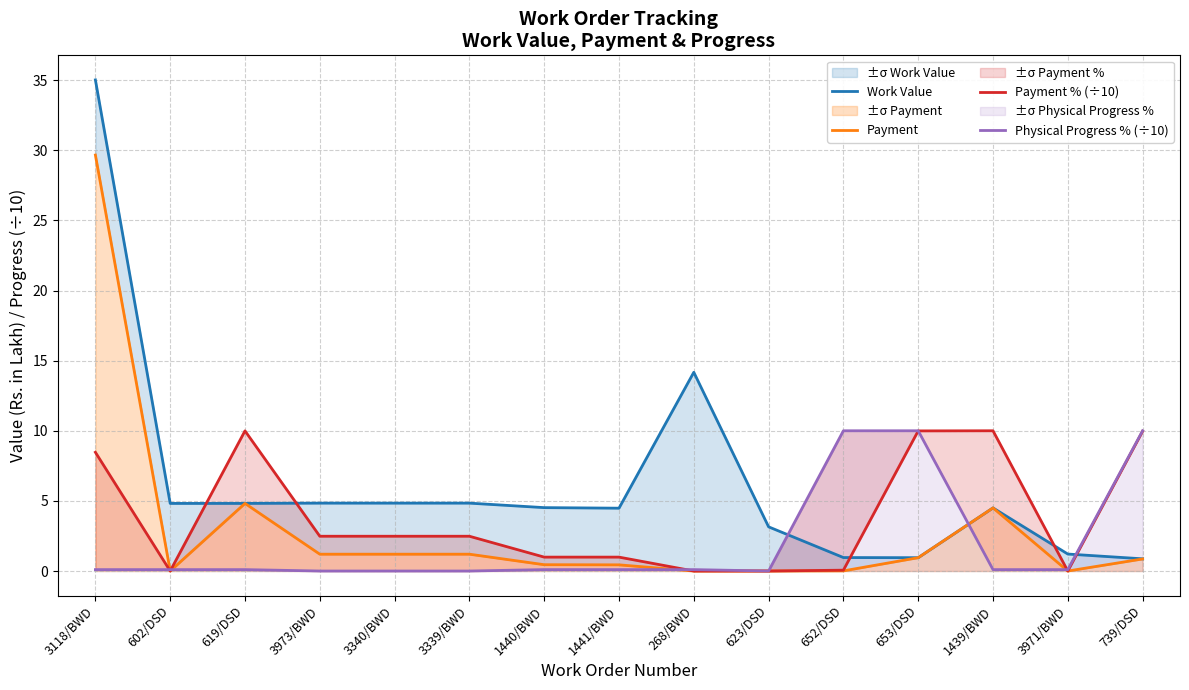

How many series are shown in this chart?

4